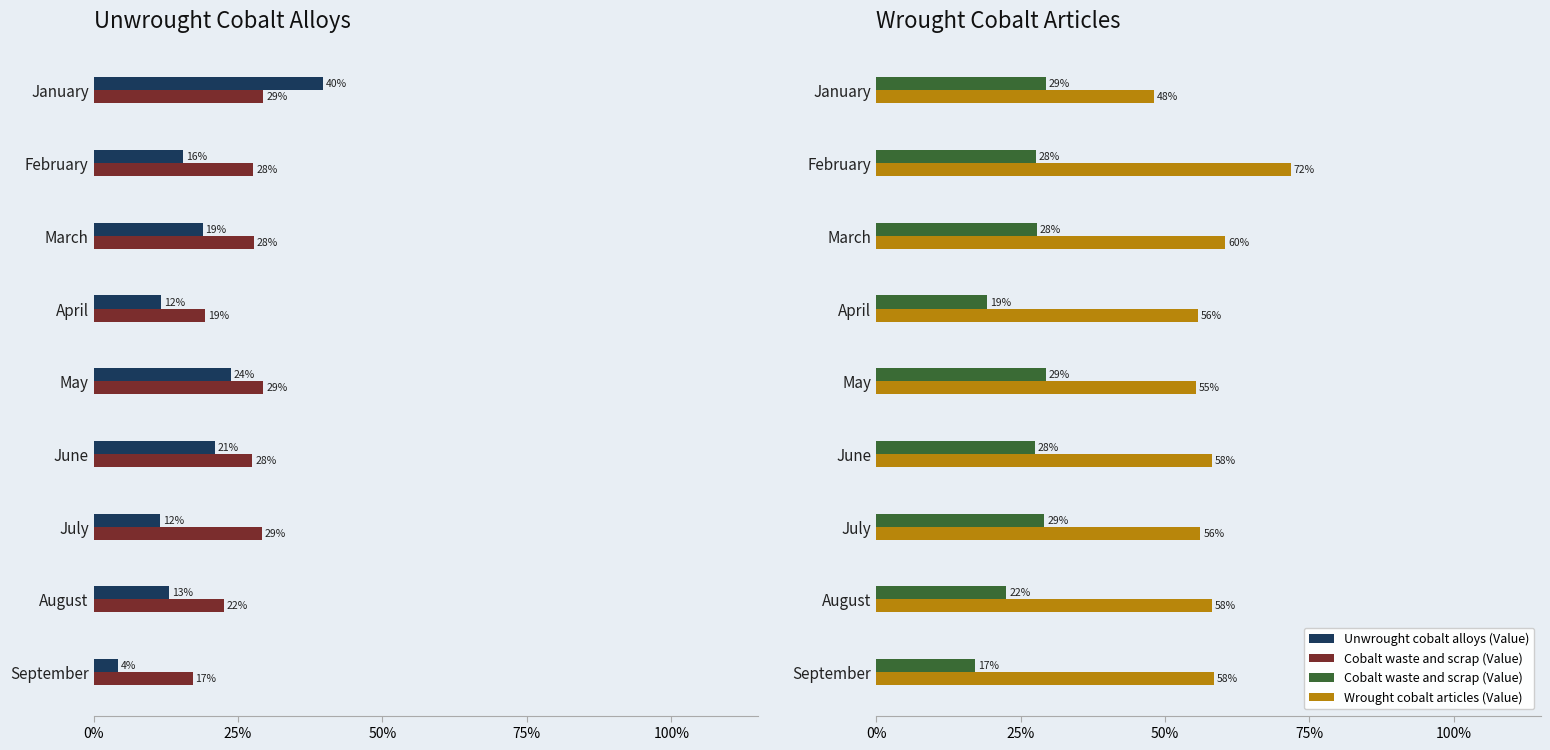

At which label is Wrought cobalt articles (Value) closest to 59?

September